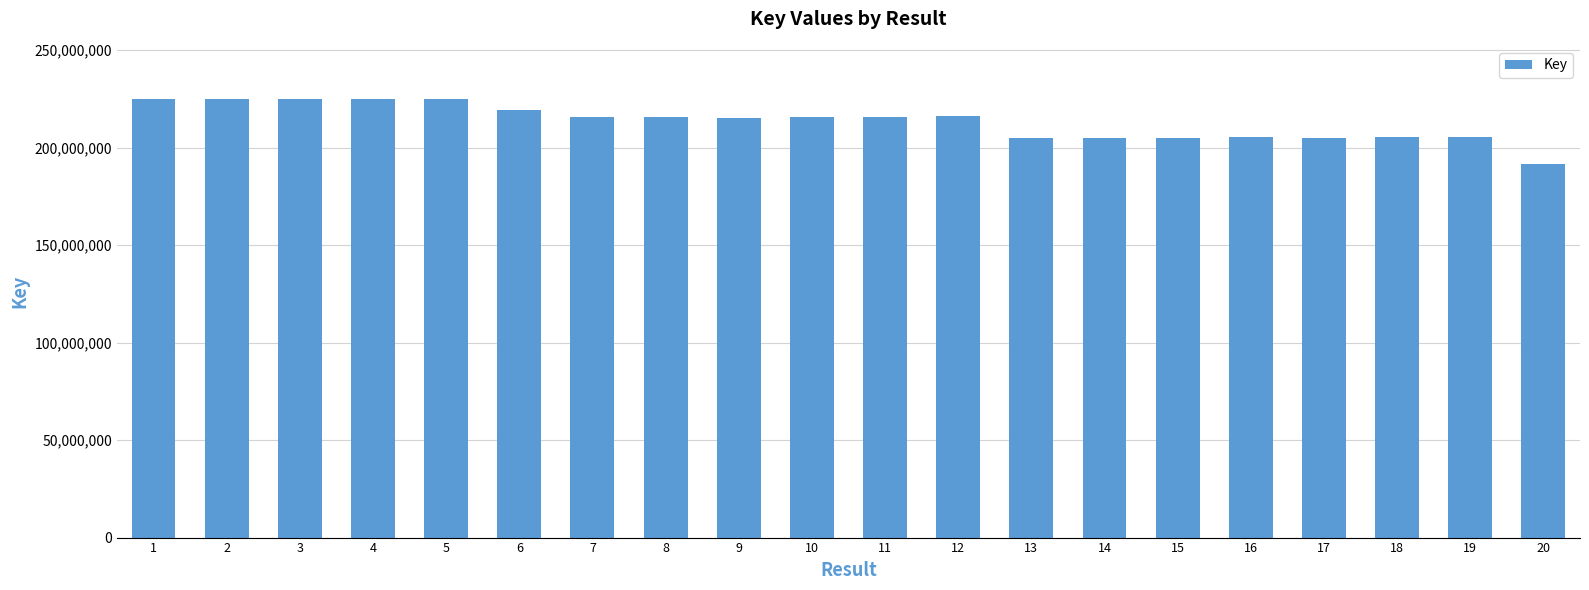

Between 3 and 14, which is larger?

3